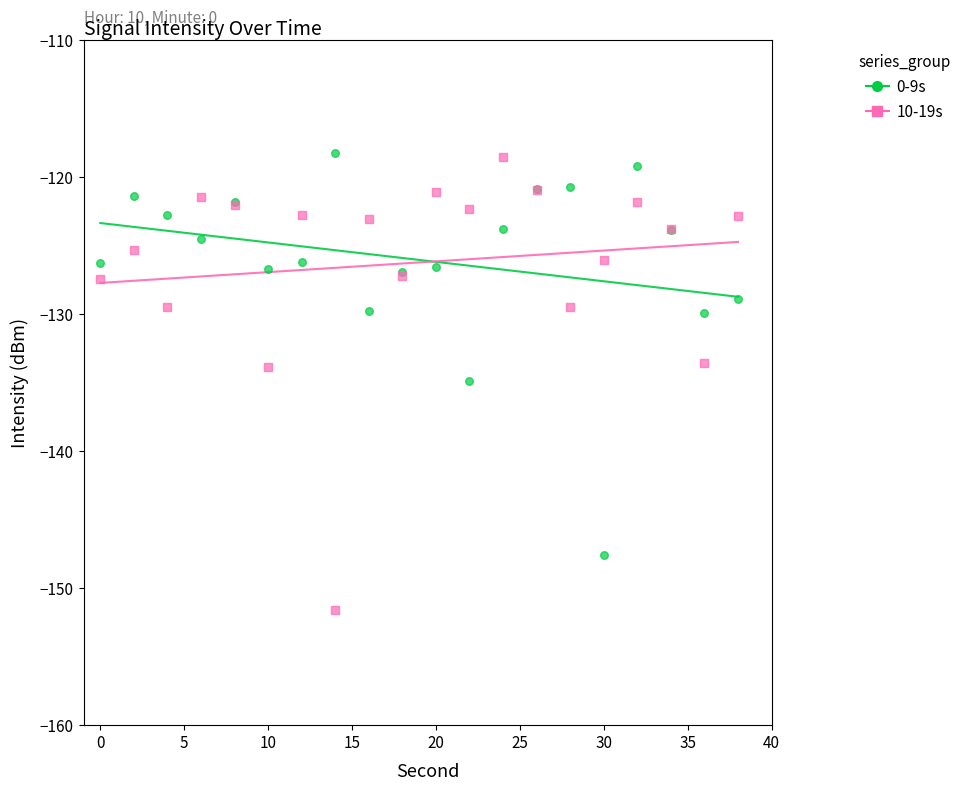

Which series contains the lowest Y value?

10-19s